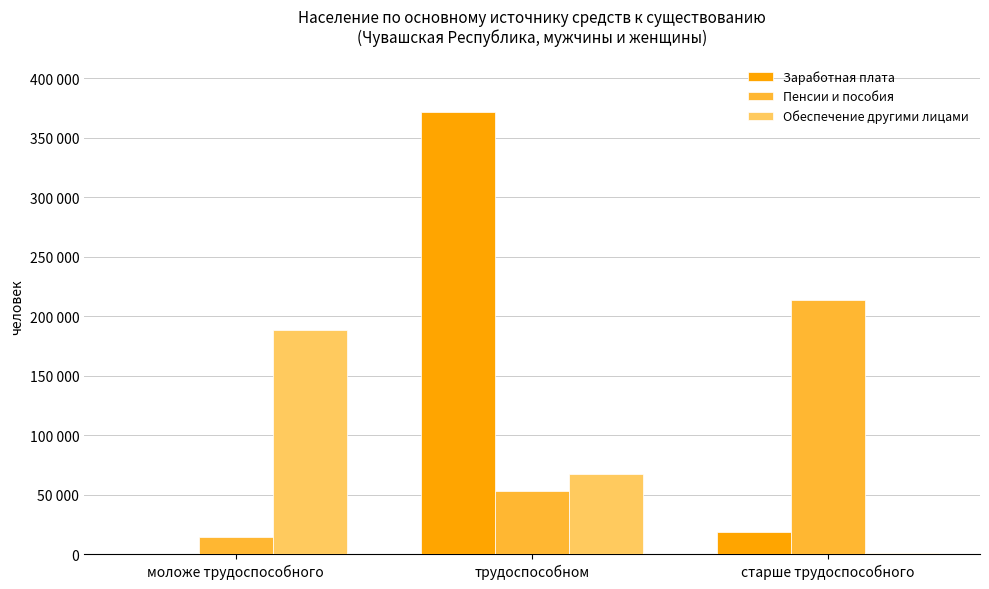

Rank the series by their average value, from highest to lowest.

Заработная плата, Пенсии и пособия, Обеспечение другими лицами